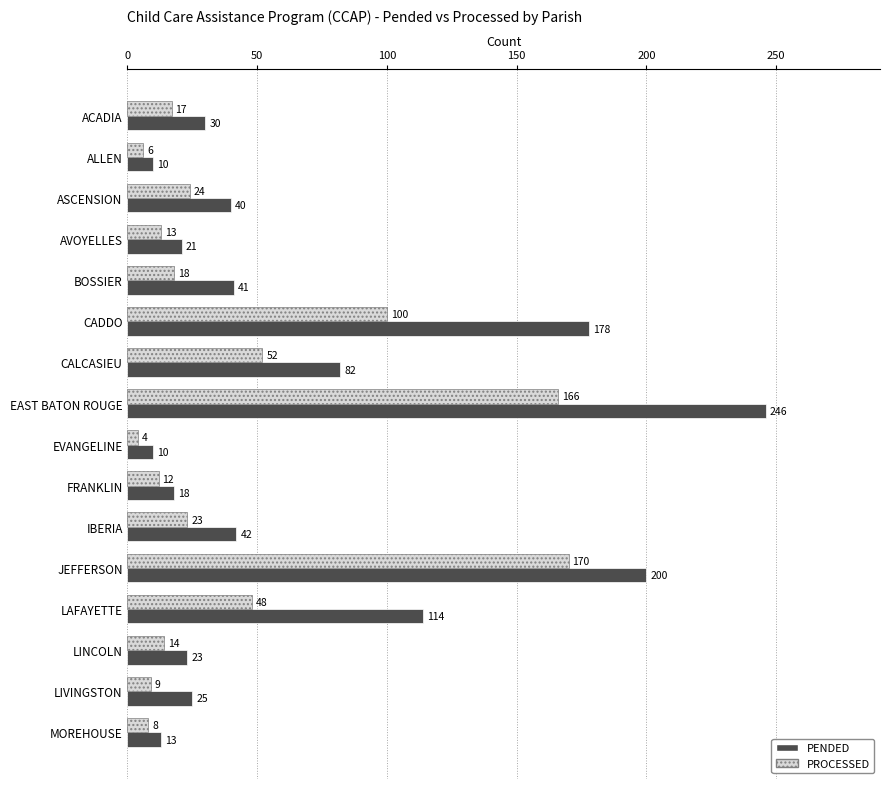

How many distinct data groups are displayed?

2